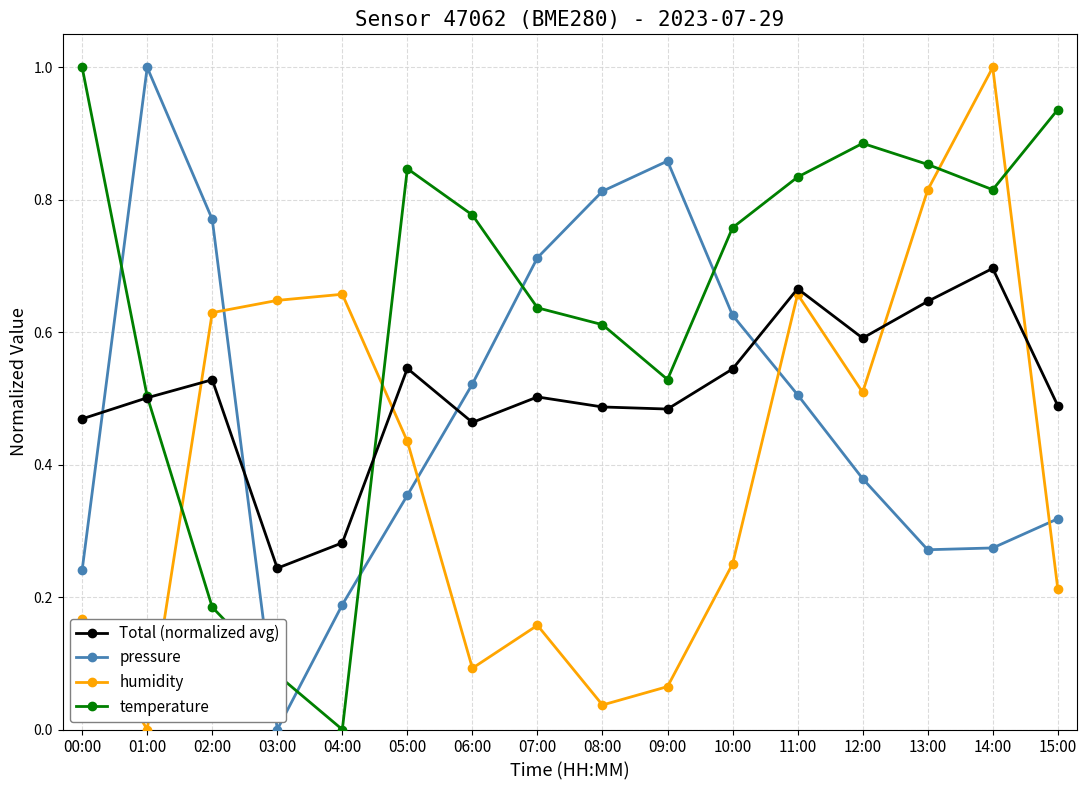

At which category does temperature reach its first local peak?

05:00